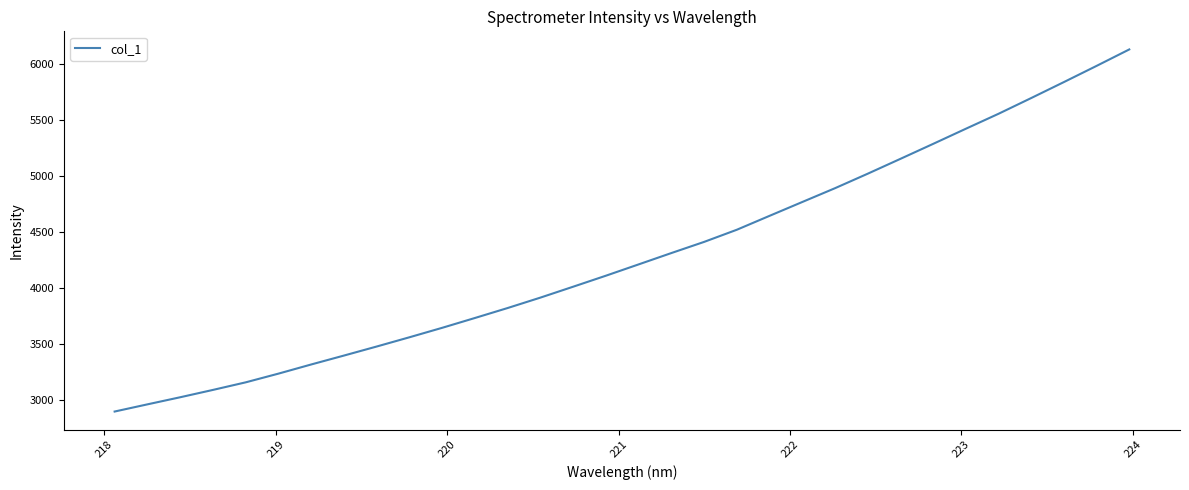

What is the minimum value shown in the chart?

2899.7